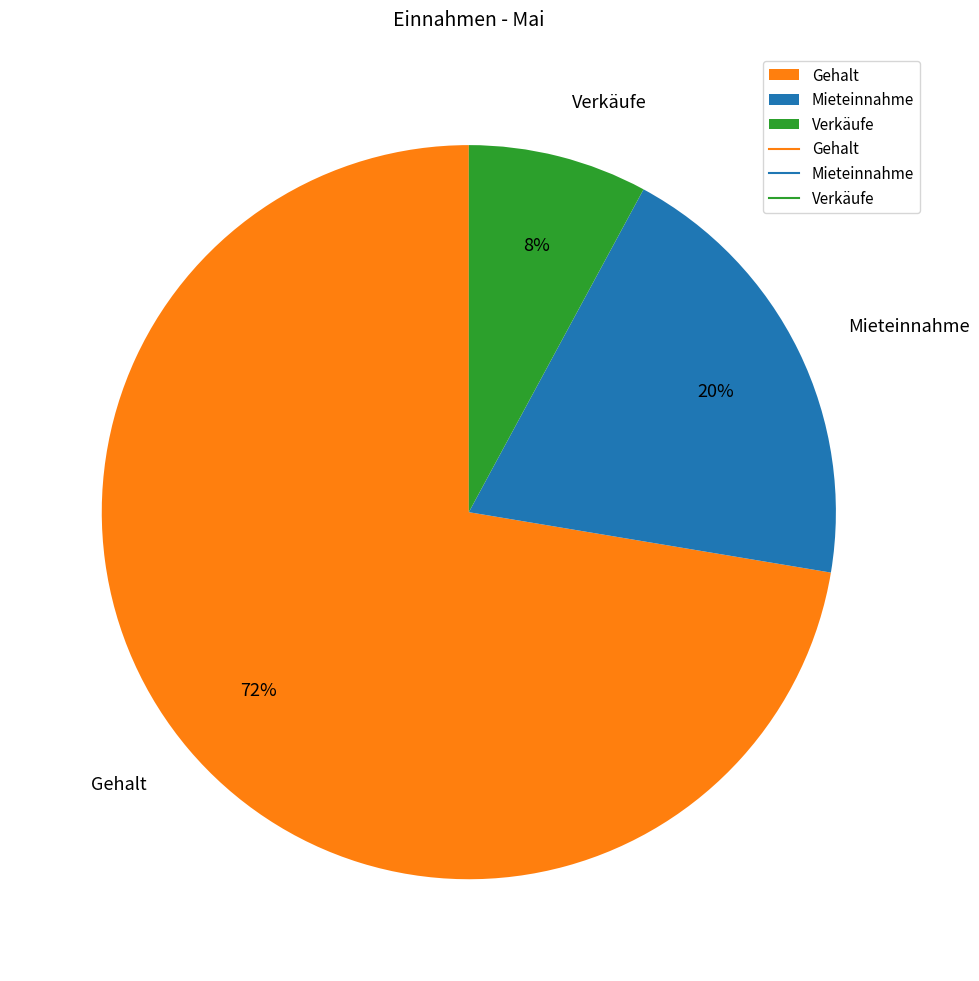

True or false: Mieteinnahme accounts for 20% of the total.

True